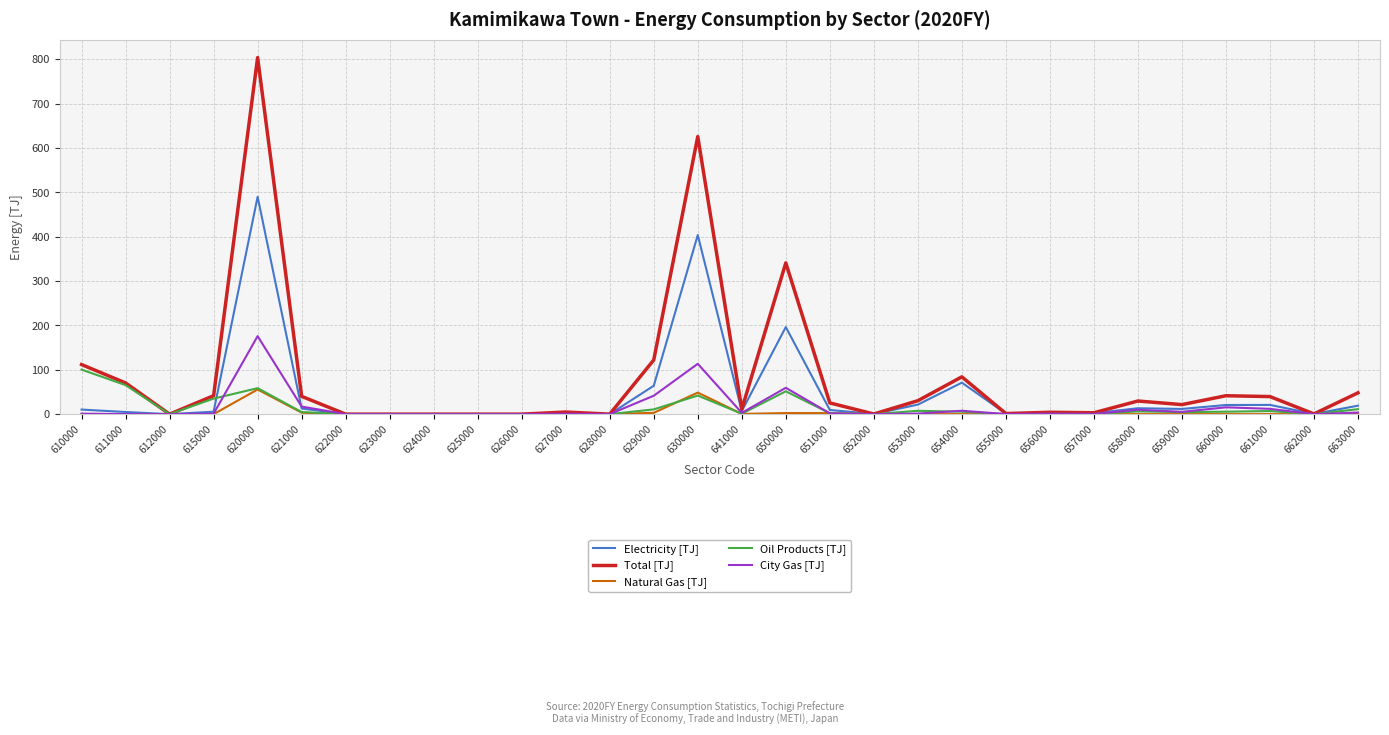

True or false: Oil Products [TJ] has a value of 0.0 at 655000.

True